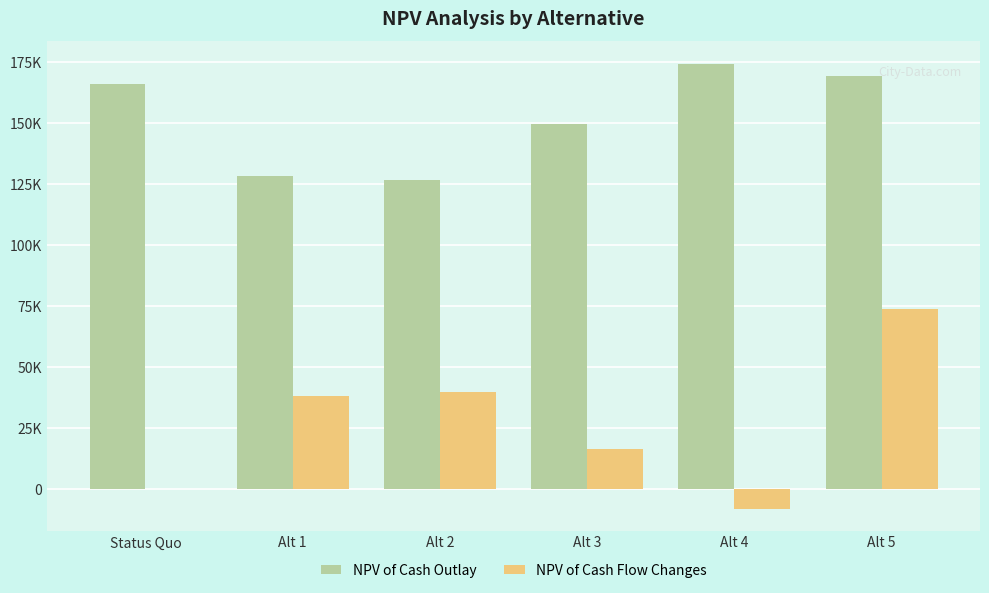

At Alt 3, list the series in order from smallest to largest.

NPV of Cash Flow Changes, NPV of Cash Outlay